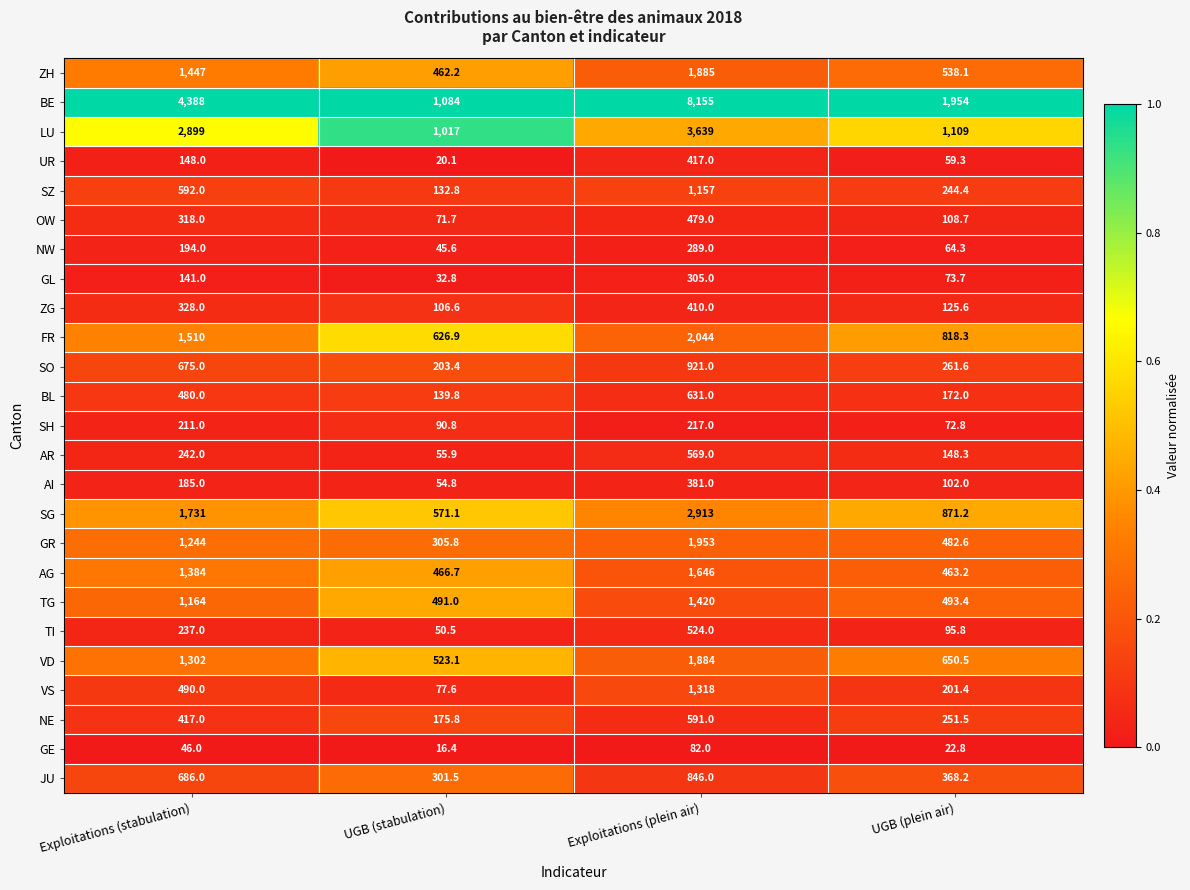

The ZG series shows 410.0 at Exploitations (plein air). True or false?

True